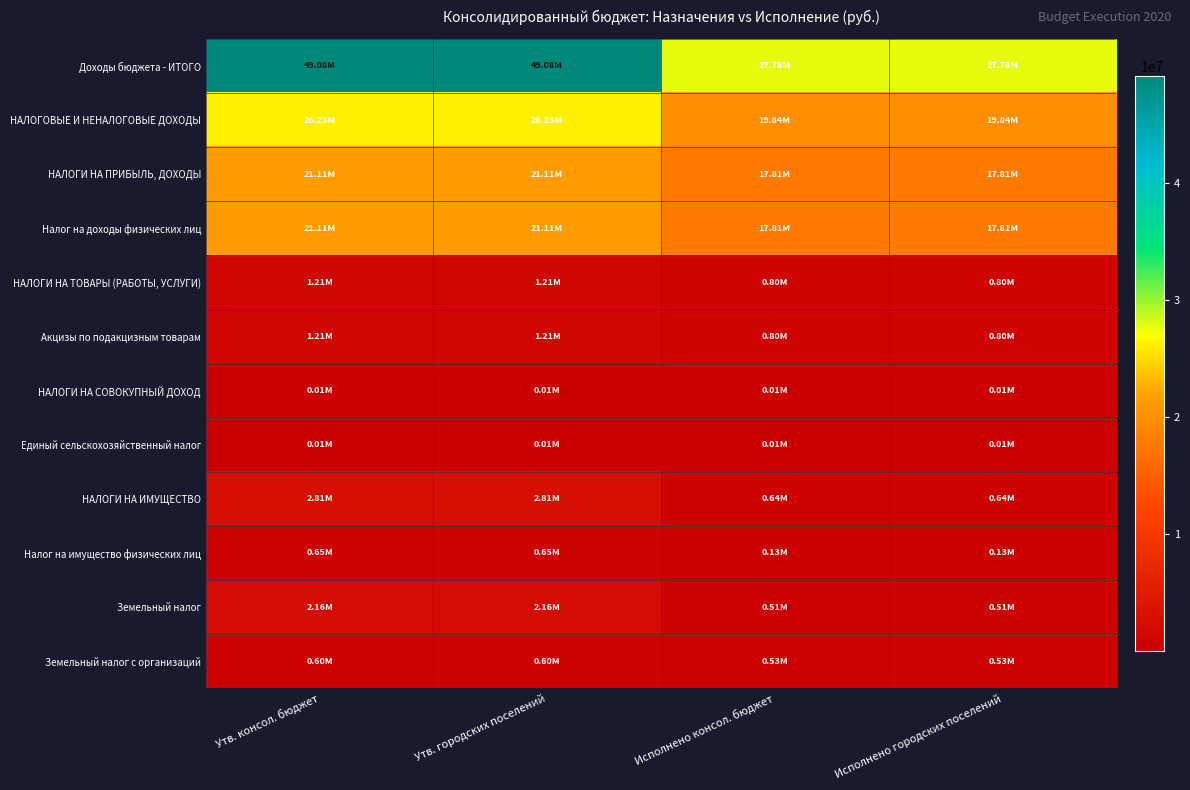

Reading right to left, transcribe all the data shown in this chart.

Доходы бюджета - ИТОГО: Исполнено городских поселений=27780014.0	Исполнено консол. бюджет=27776014.0	Утв. городских поселений=49084071.2	Утв. консол. бюджет=49080071.2
НАЛОГОВЫЕ И НЕНАЛОГОВЫЕ ДОХОДЫ: Исполнено городских поселений=19835216.9	Исполнено консол. бюджет=19835216.9	Утв. городских поселений=26228070.9	Утв. консол. бюджет=26228070.9
НАЛОГИ НА ПРИБЫЛЬ, ДОХОДЫ: Исполнено городских поселений=17812601.4	Исполнено консол. бюджет=17812601.4	Утв. городских поселений=21110000.0	Утв. консол. бюджет=21110000.0
Налог на доходы физических лиц: Исполнено городских поселений=17812601.4	Исполнено консол. бюджет=17812601.4	Утв. городских поселений=21110000.0	Утв. консол. бюджет=21110000.0
НАЛОГИ НА ТОВАРЫ (РАБОТЫ, УСЛУГИ): Исполнено городских поселений=800804.6	Исполнено консол. бюджет=800804.6	Утв. городских поселений=1213648.6	Утв. консол. бюджет=1213648.6
Акцизы по подакцизным товарам: Исполнено городских поселений=800804.6	Исполнено консол. бюджет=800804.6	Утв. городских поселений=1213648.6	Утв. консол. бюджет=1213648.6
НАЛОГИ НА СОВОКУПНЫЙ ДОХОД: Исполнено городских поселений=11269.0	Исполнено консол. бюджет=11269.0	Утв. городских поселений=11269.0	Утв. консол. бюджет=11269.0
Единый сельскохозяйственный налог: Исполнено городских поселений=11269.0	Исполнено консол. бюджет=11269.0	Утв. городских поселений=11269.0	Утв. консол. бюджет=11269.0
НАЛОГИ НА ИМУЩЕСТВО: Исполнено городских поселений=637465.8	Исполнено консол. бюджет=637465.8	Утв. городских поселений=2810000.0	Утв. консол. бюджет=2810000.0
Налог на имущество физических лиц: Исполнено городских поселений=127659.1	Исполнено консол. бюджет=127659.1	Утв. городских поселений=650000.0	Утв. консол. бюджет=650000.0
Земельный налог: Исполнено городских поселений=509806.7	Исполнено консол. бюджет=509806.7	Утв. городских поселений=2160000.0	Утв. консол. бюджет=2160000.0
Земельный налог с организаций: Исполнено городских поселений=528011.0	Исполнено консол. бюджет=528011.0	Утв. городских поселений=600000.0	Утв. консол. бюджет=600000.0